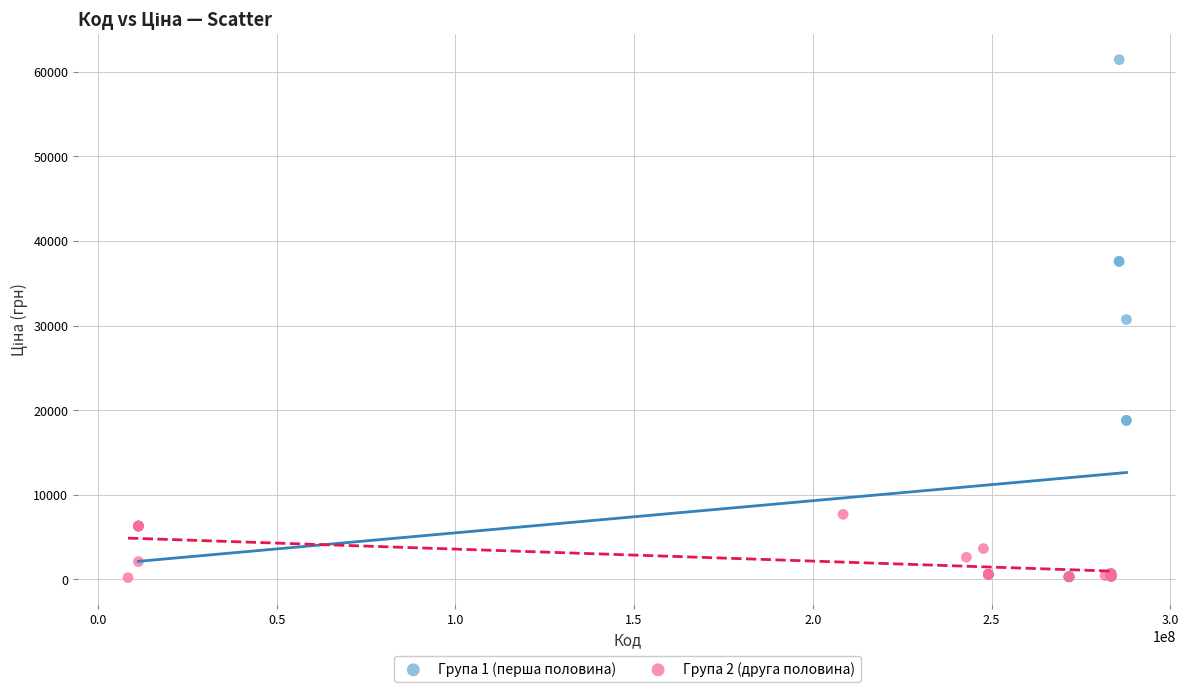

Which series reaches the maximum Y coordinate?

Група 1 (перша половина)